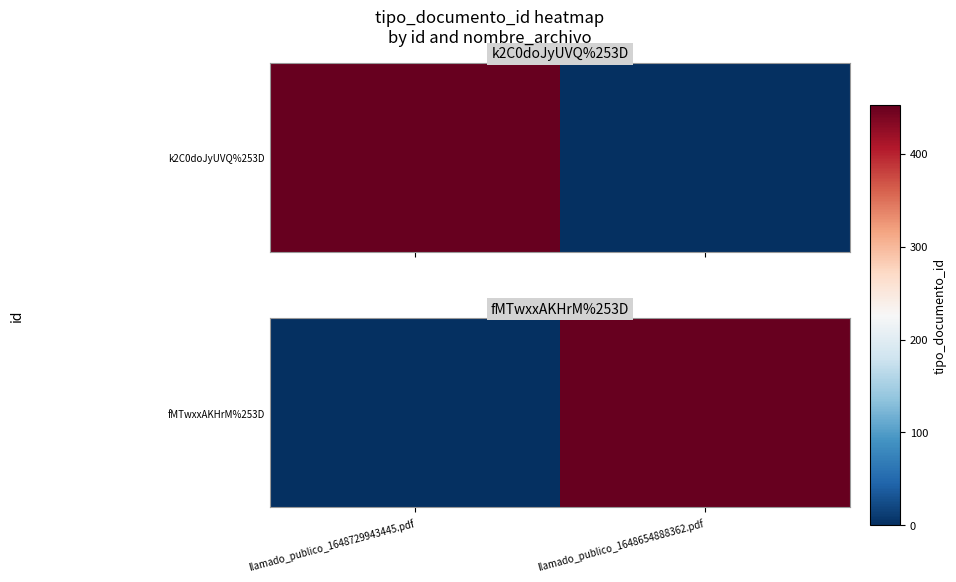

List the labels in order of value, smallest first.

llamado_publico_1648729943445.pdf, llamado_publico_1648654888362.pdf